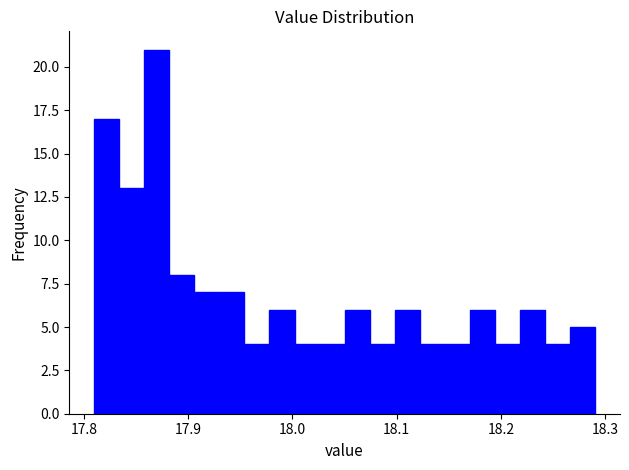

Around what value on the x-axis is the tallest bar? Give the approximate position of its centre, as read against the axis.

17.87